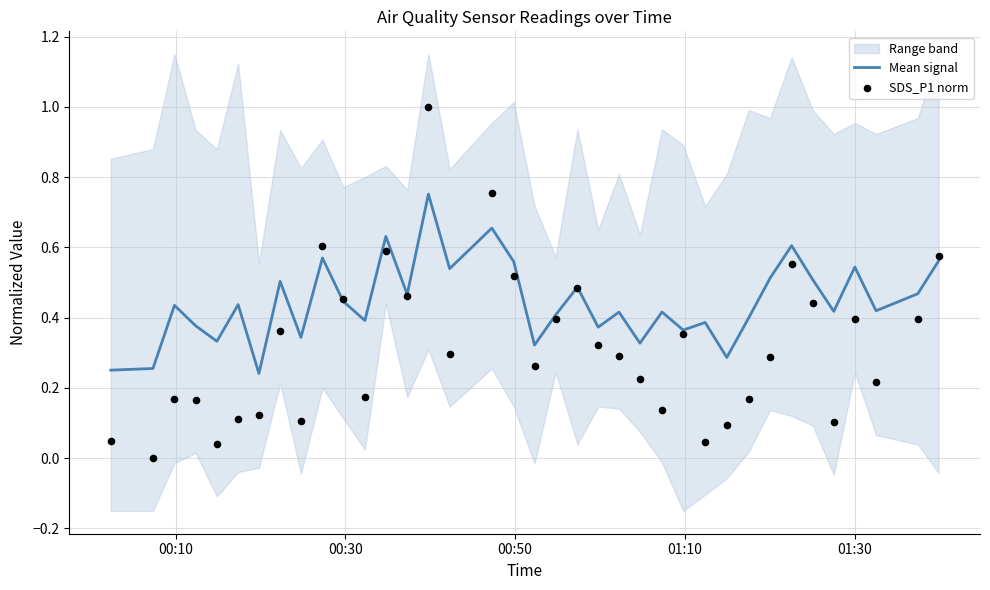

Which series contains the highest Y value?

SDS_P1 norm